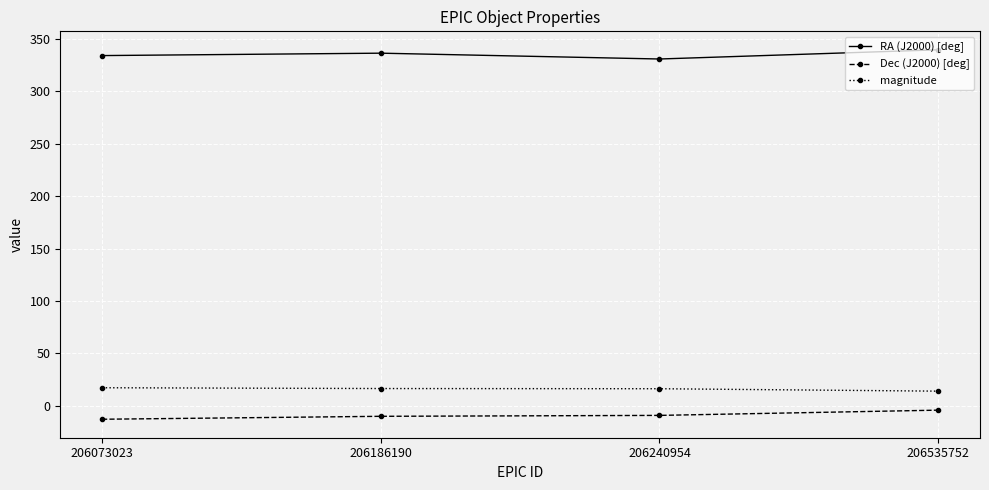

True or false: magnitude has more than 2 points higher than both neighbors.

False